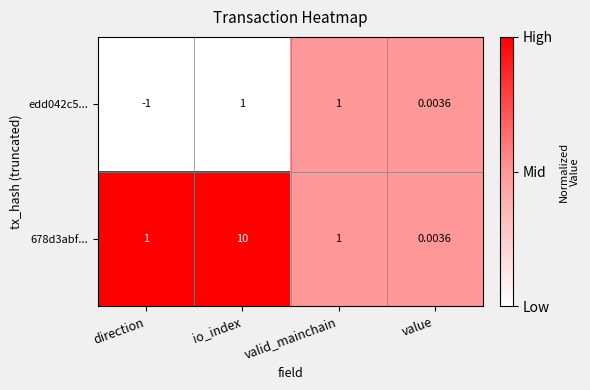

List the series in order of their overall mean, highest first.

678d3abf..., edd042c5...